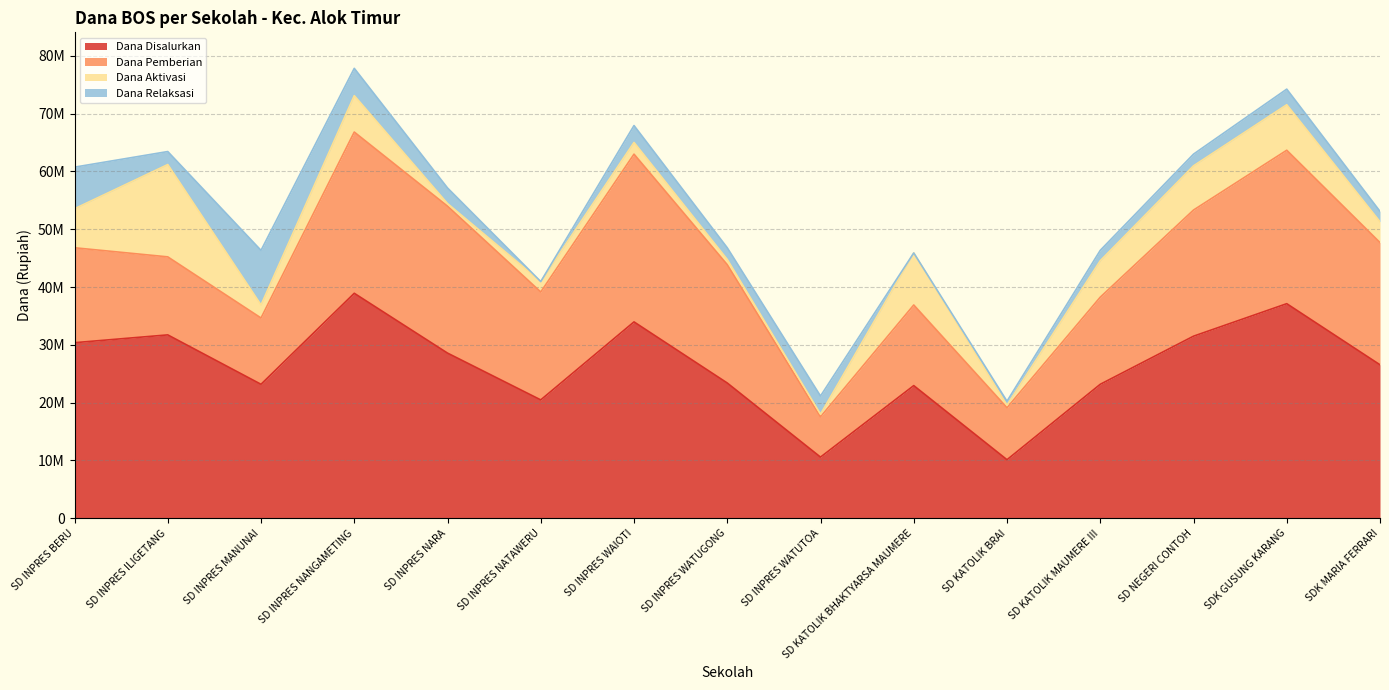

True or false: Dana Aktivasi and Dana Disalurkan intersect in this chart.

False